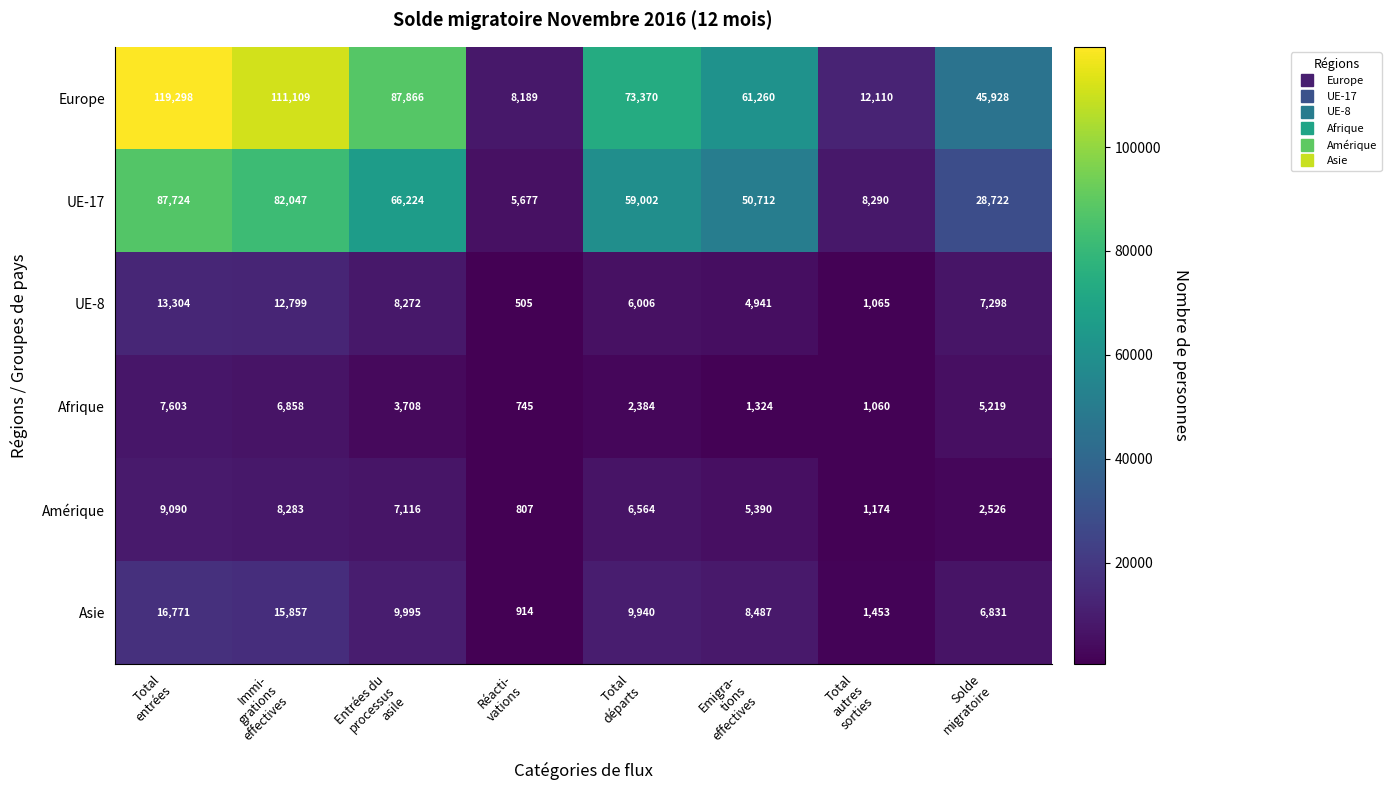

Rank the series by their maximum value, from lowest to highest.

Afrique, Amérique, UE-8, Asie, UE-17, Europe